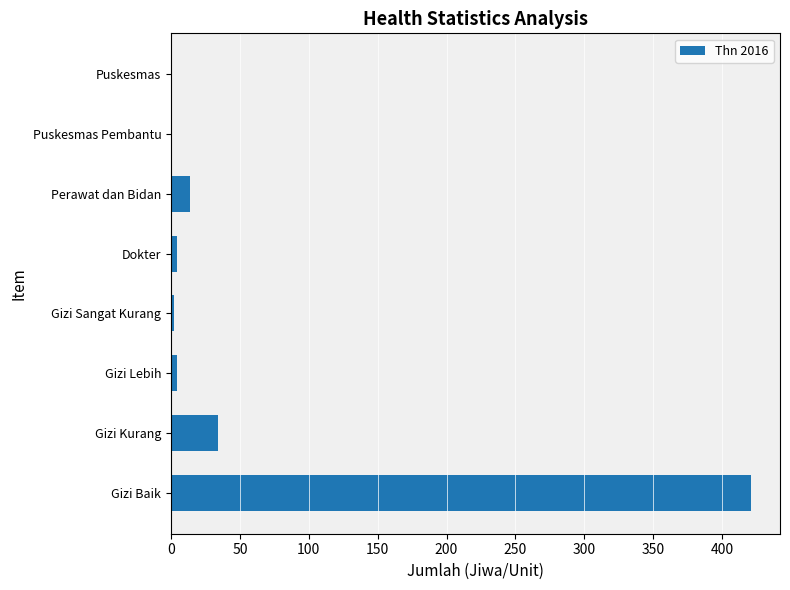

How many data points does each series have?

8